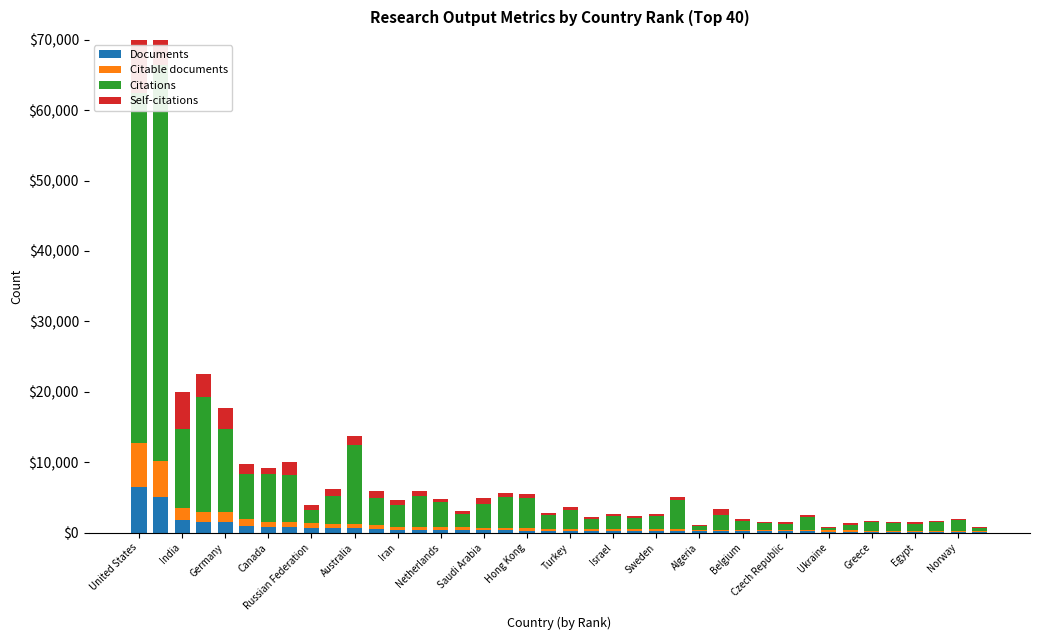

Read the Self-citations value at 21, to the nearest 100.

400